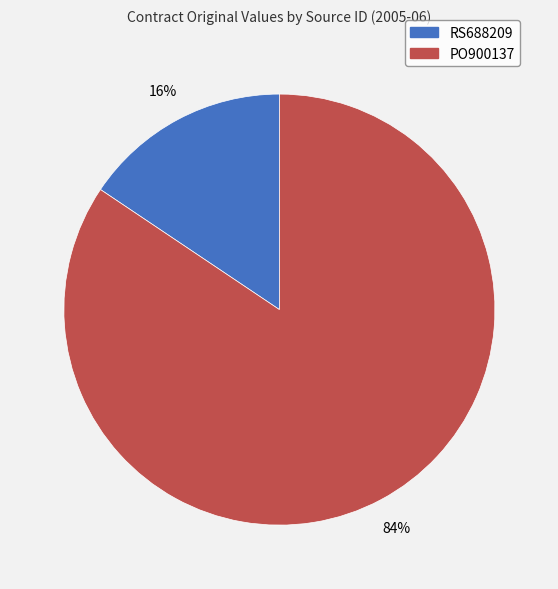

Does any single category account for the majority?

Yes